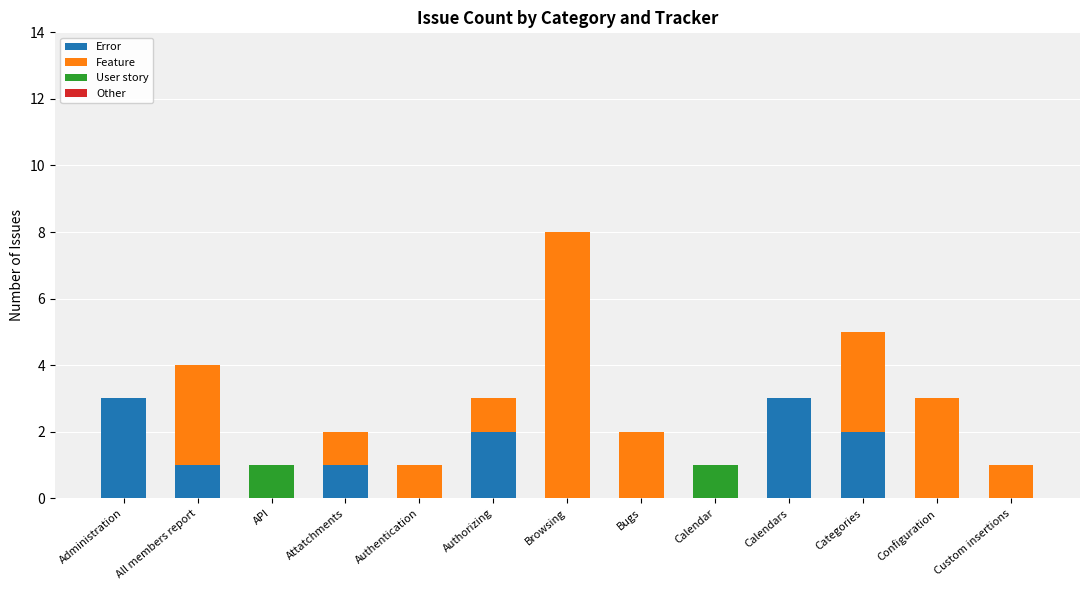

At which category is the sum across all series the highest?

Browsing